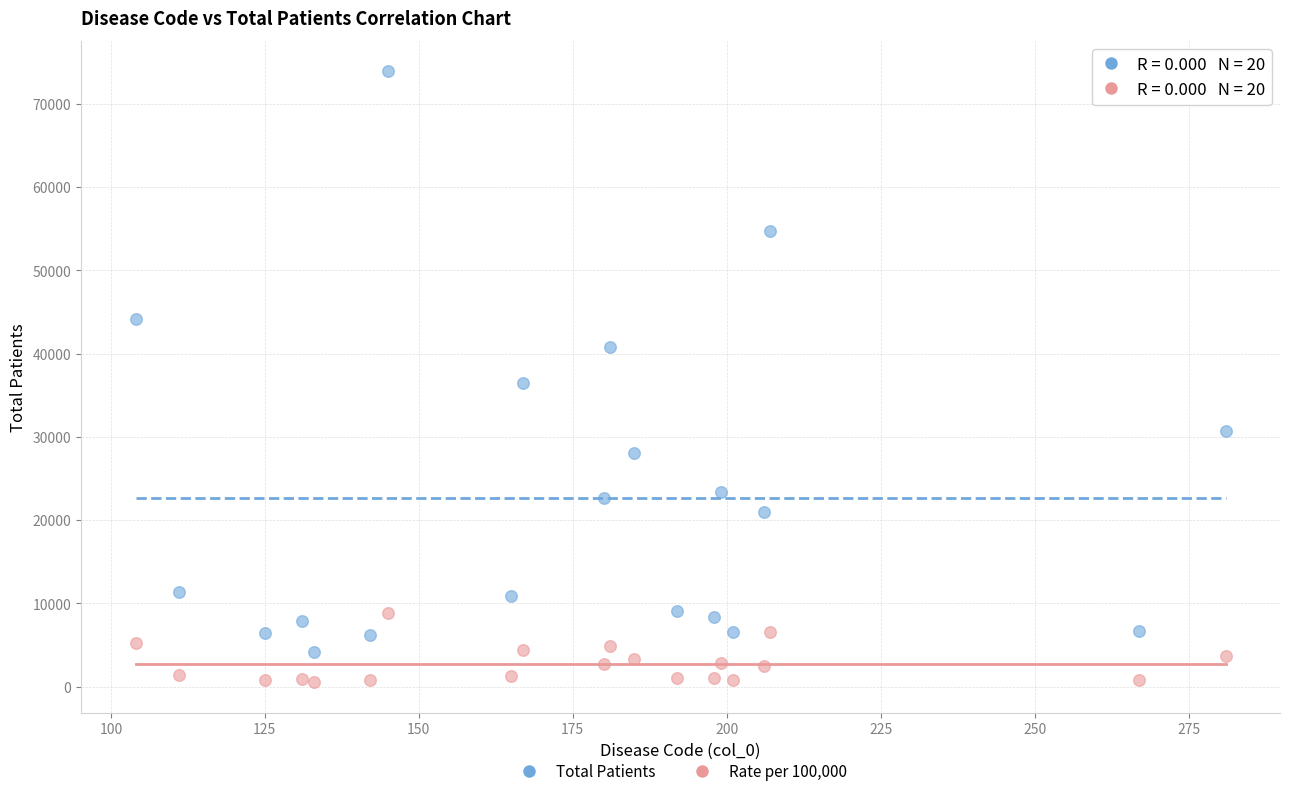

What are all the series names shown in the legend?

Total Patients, Rate per 100,000